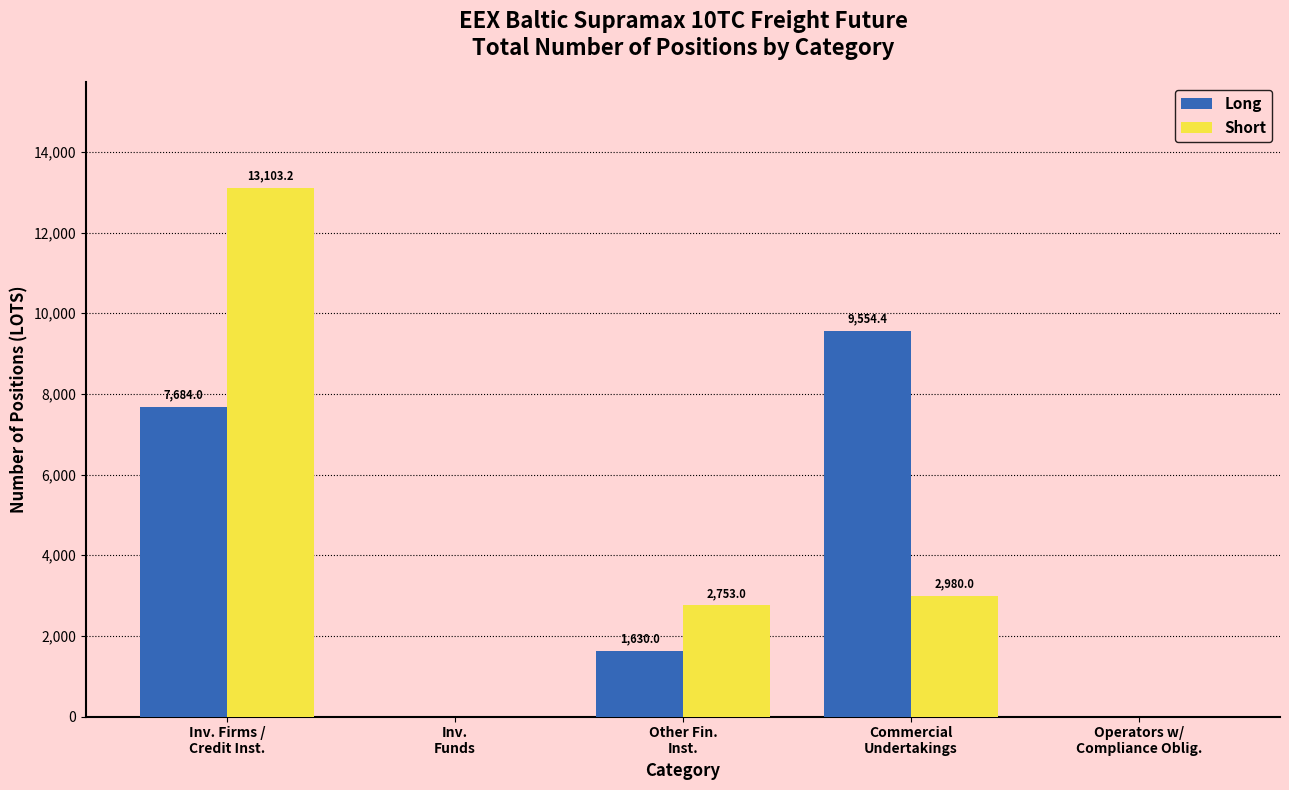

The Long series shows 4840.7 at Inv. Firms /
Credit Inst.. True or false?

False